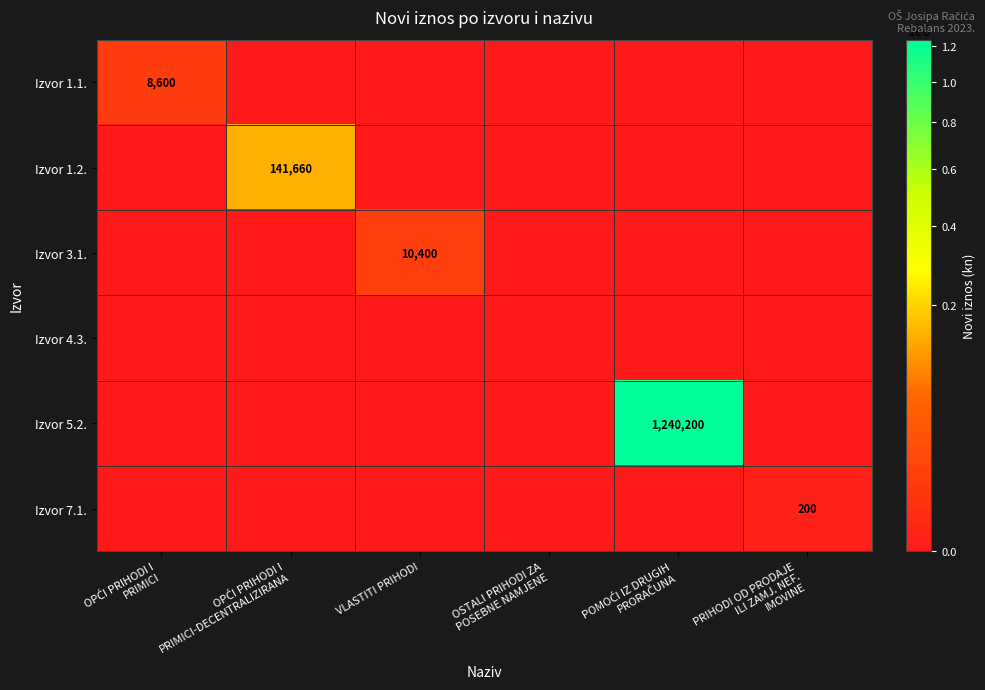

At which category does the chart reach its minimum across all series?

OPĆI PRIHODI I
PRIMICI-DECENTRALIZIRANA